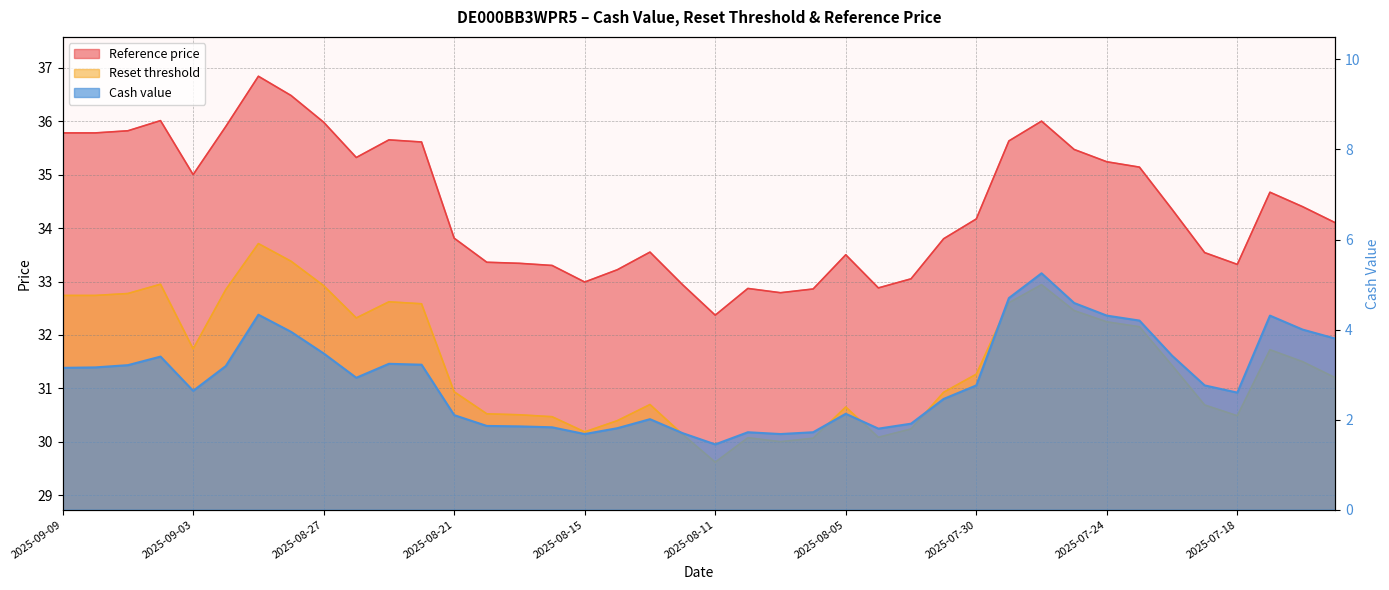

Reading left to right, what are all the values shown in this chart?

Reset threshold: 32.7	32.7	32.8	32.9	31.7	32.8	33.7	33.4	32.9	32.3	32.6	32.6	30.9	30.5	30.5	30.5	30.2	30.4	30.7	30.1	29.6	30.1	30.0	30.1	30.7	30.1	30.2	30.9	31.3	32.6	32.9	32.5	32.2	32.2	31.4	30.7	30.5	31.7	31.5	31.2
Reference price: 35.8	35.8	35.8	36.0	35.0	35.9	36.8	36.5	36.0	35.3	35.6	35.6	33.8	33.4	33.3	33.3	33.0	33.2	33.5	32.9	32.4	32.9	32.8	32.9	33.5	32.9	33.0	33.8	34.2	35.6	36.0	35.5	35.2	35.1	34.4	33.5	33.3	34.7	34.4	34.1
Cash value: 3.1	3.2	3.2	3.4	2.6	3.2	4.3	4.0	3.5	2.9	3.2	3.2	2.1	1.9	1.9	1.8	1.7	1.8	2.0	1.7	1.4	1.7	1.7	1.7	2.1	1.8	1.9	2.5	2.8	4.7	5.2	4.6	4.3	4.2	3.4	2.8	2.6	4.3	4.0	3.8